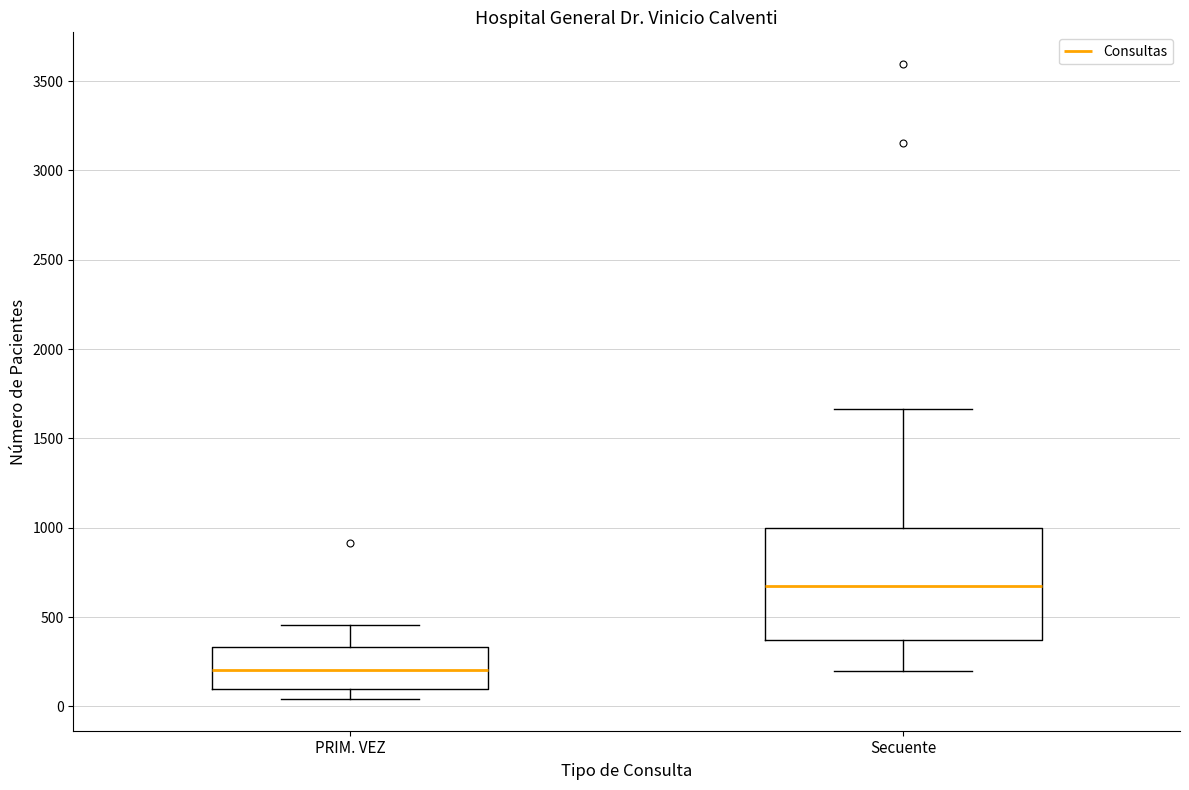

Reading left to right, read every box against the y-axis: the position of its median line, the range the box covers, and the ends of its whiskers. The values are not printed on the chart, so give them approximately, as read against the axis.

PRIM. VEZ: median 200, box 100 to 350, whiskers 50 to 450
Secuente: median 700, box 350 to 1000, whiskers 200 to 1650